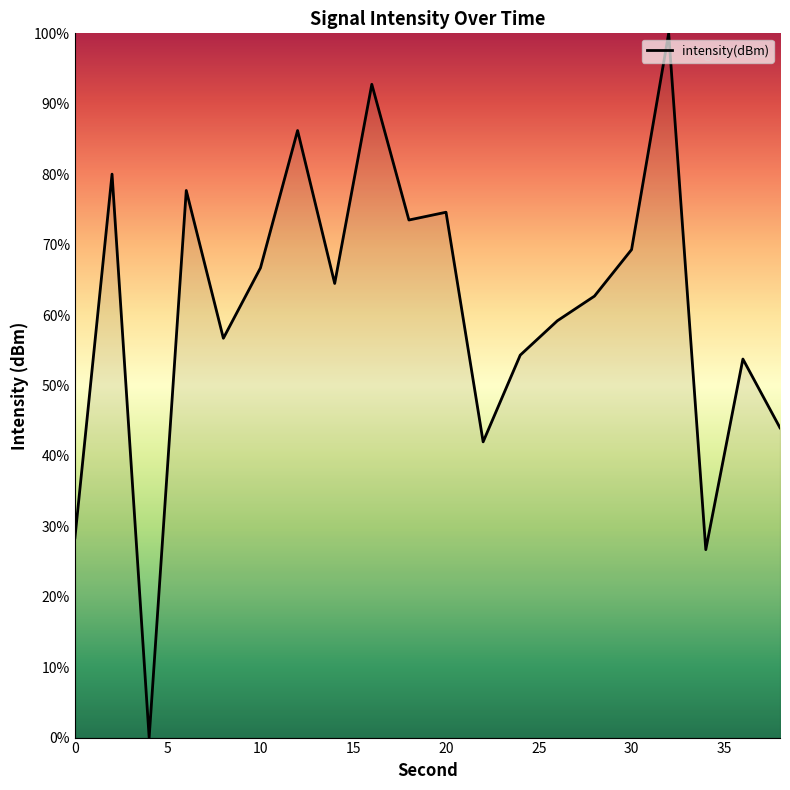

How many interior local peaks (higher than both neighbors) does the data have?

7